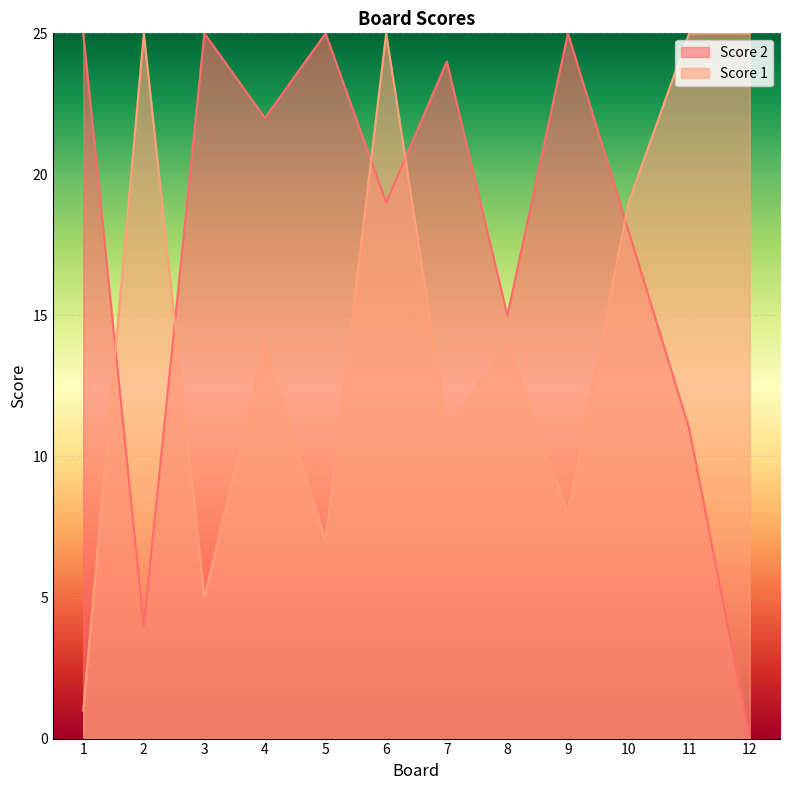

True or false: Score 1 and Score 2 cross at least once.

True